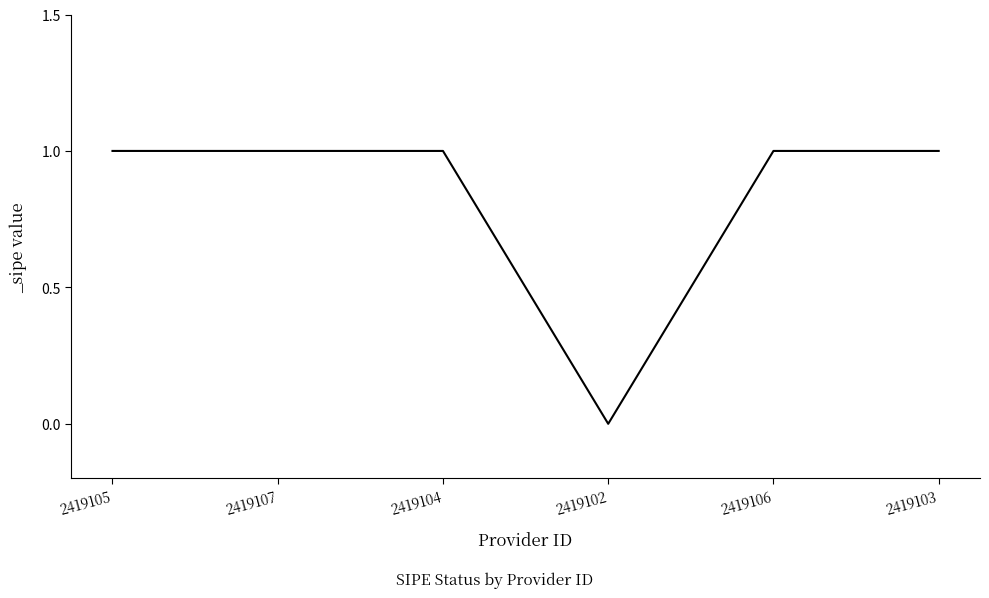

True or false: the data shows 2 at 2419105.

False